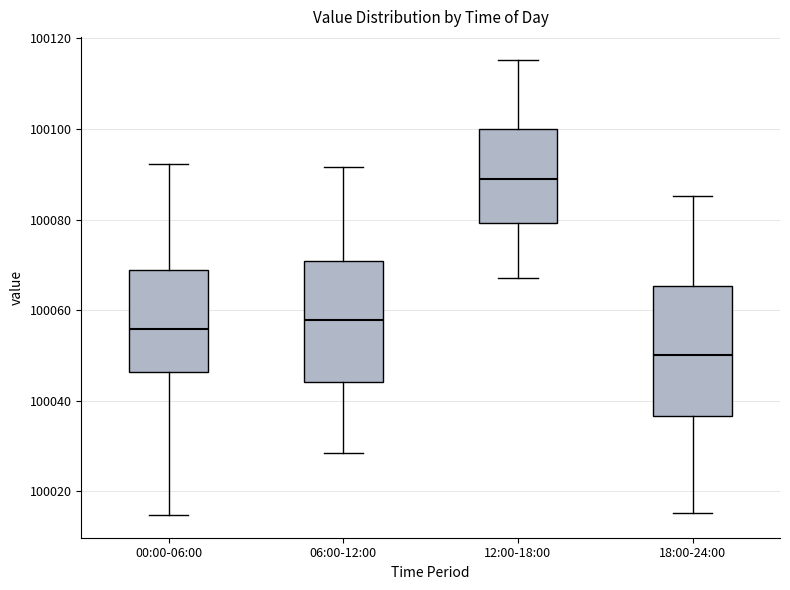

Which box's median line is the highest?

12:00-18:00